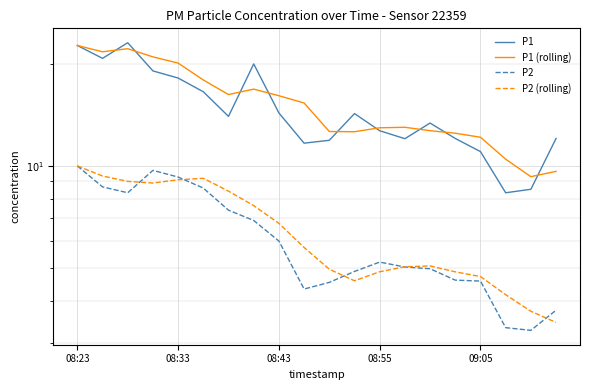

What is the difference between the maximum and second lowest values in the P1 (rolling) series?

13.0